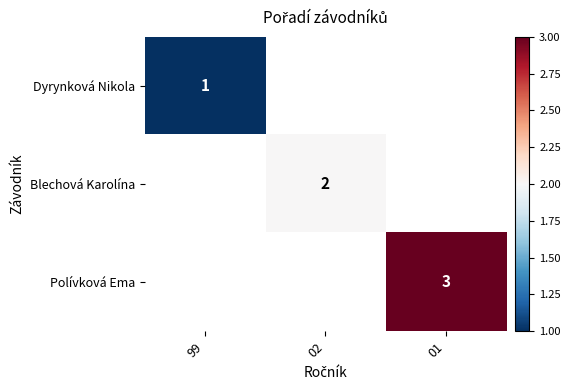

Is it true that Polívková Ema equals 3 at 01?

True